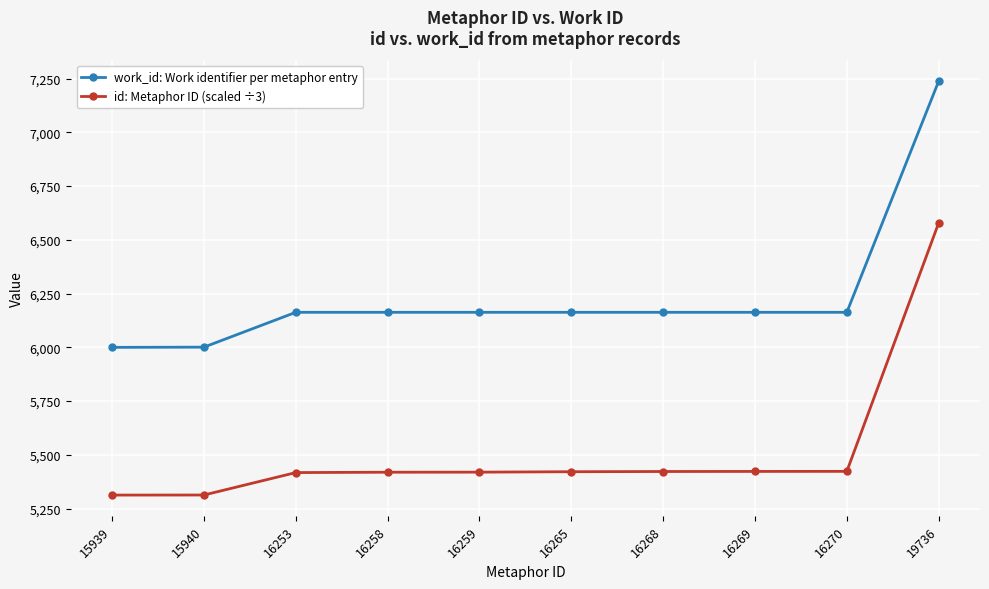

What is the average value of the work_id: Work identifier per metaphor entry series?

6238.0